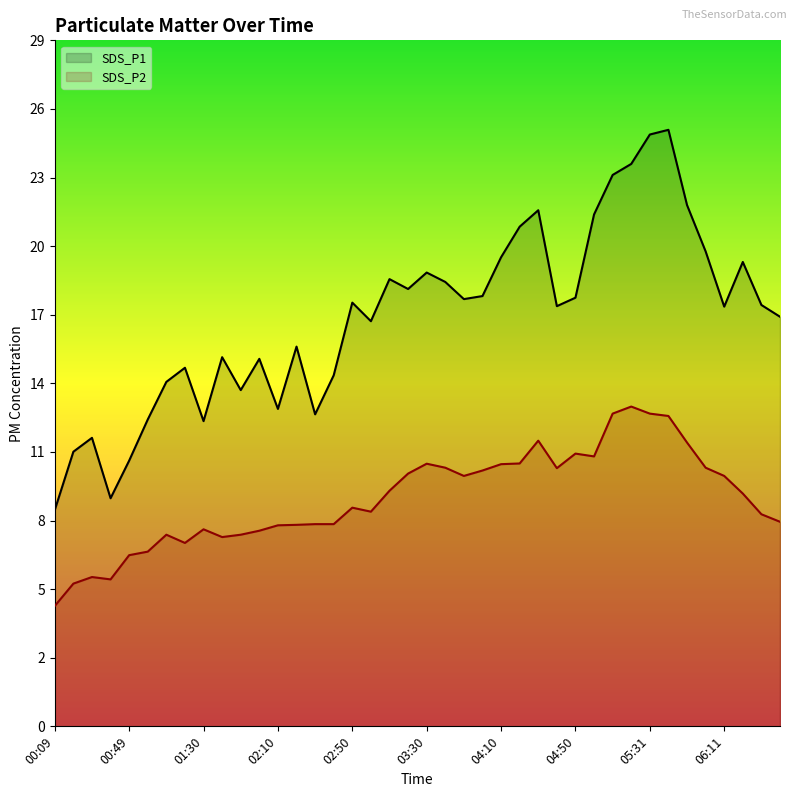

Which has a higher value, 06:11 or 03:00?

06:11